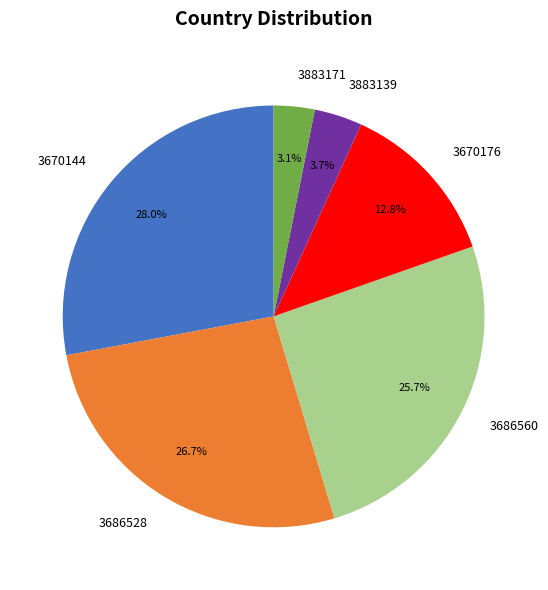

Count the number of slices in the pie.

6